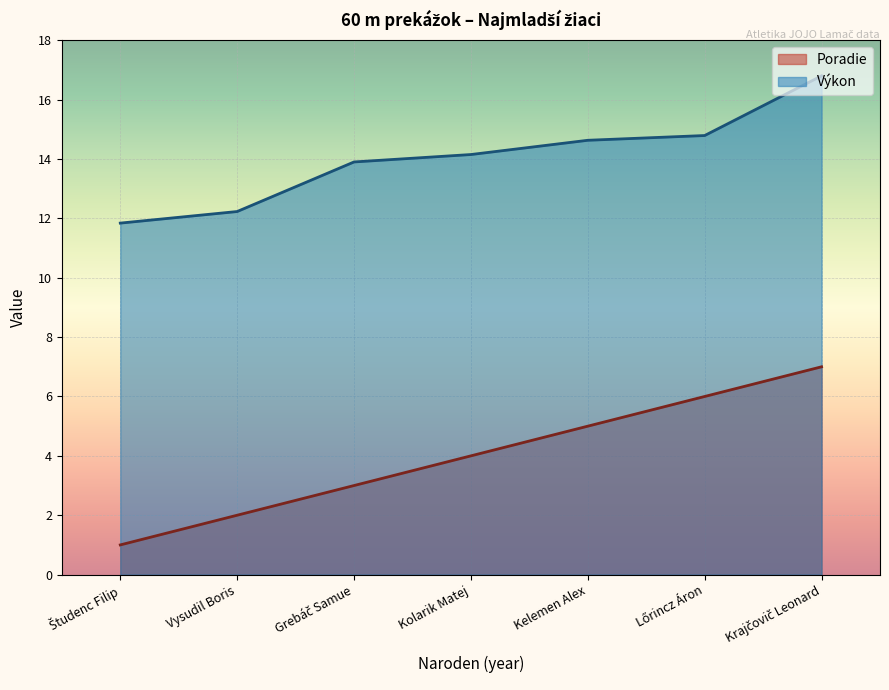

Count the number of data series in this chart.

2